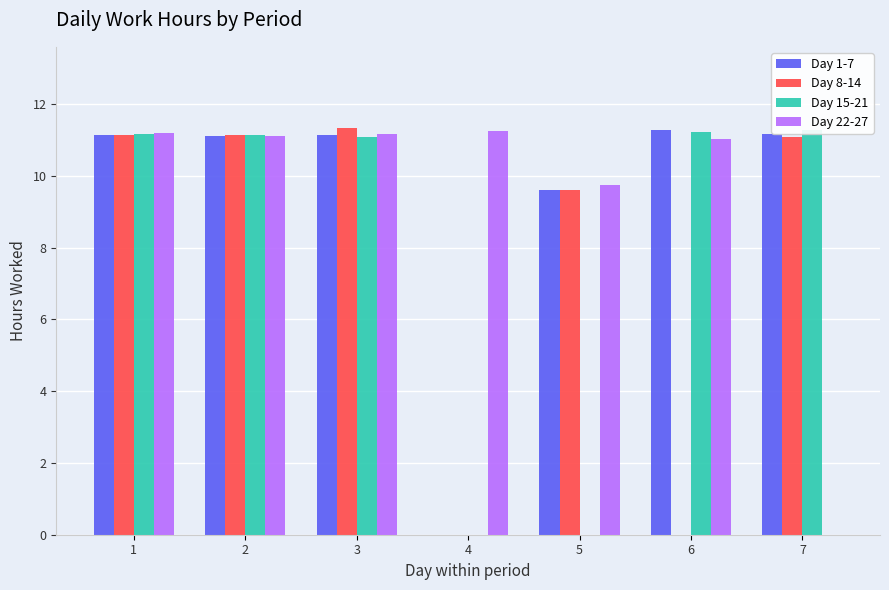

What is the total value across all series at 5?

29.0